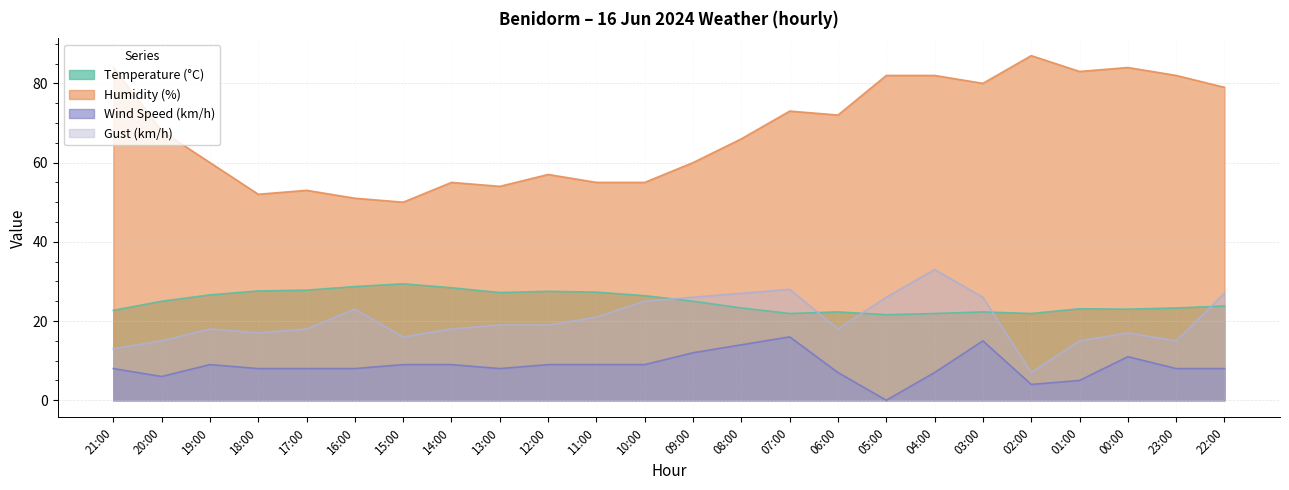

What is the value of the Humidity (%) point at the 21st from the left?

83.0